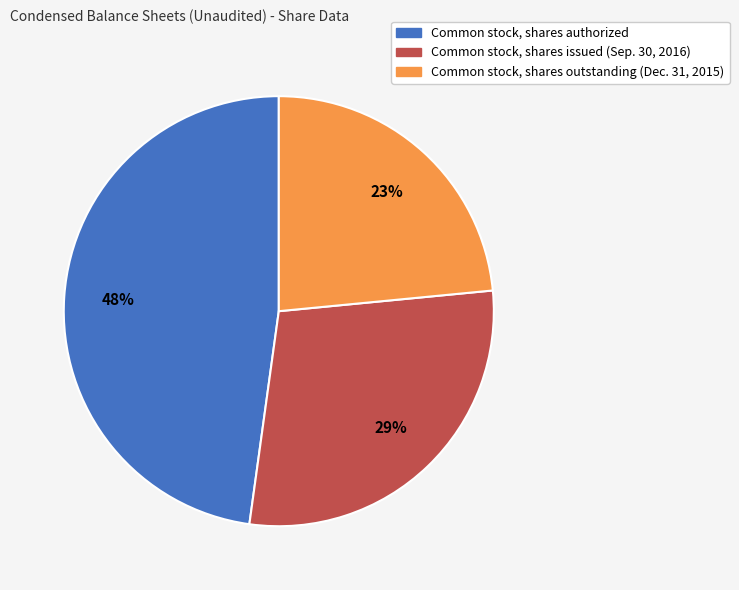

Is the sum of Common stock, shares authorized and Common stock, shares outstanding (Dec. 31, 2015) greater than half?

Yes